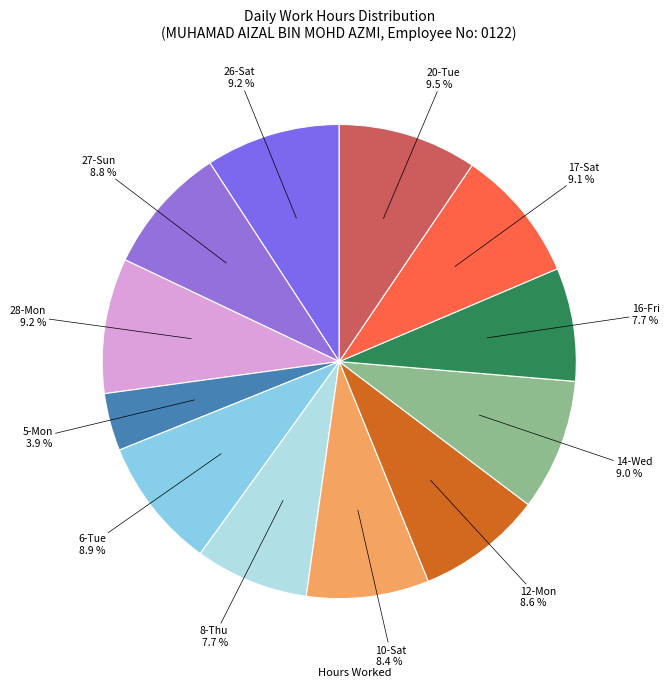

How many slices are in this pie chart?

12